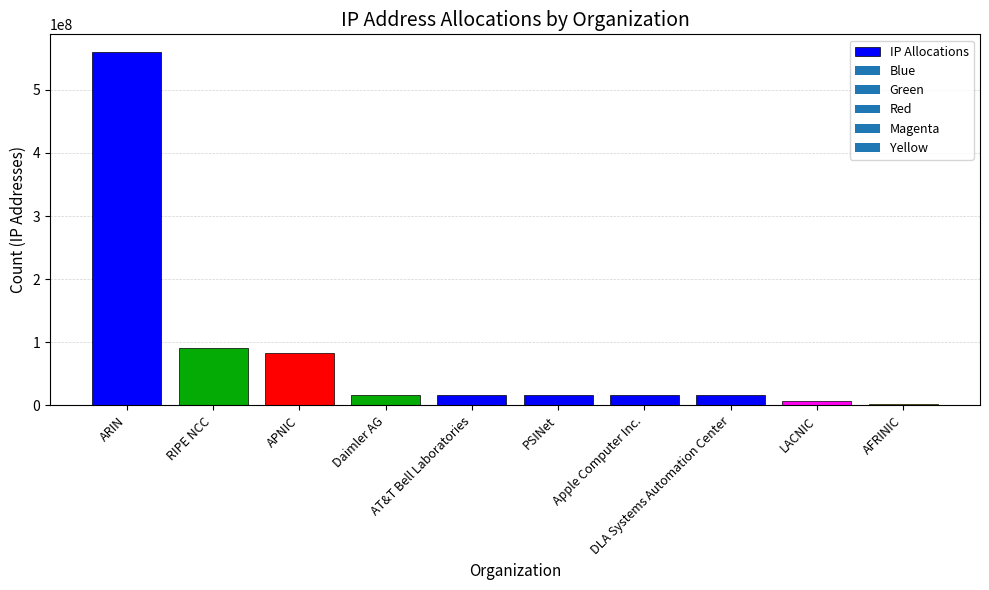

What is the average value?

82598051